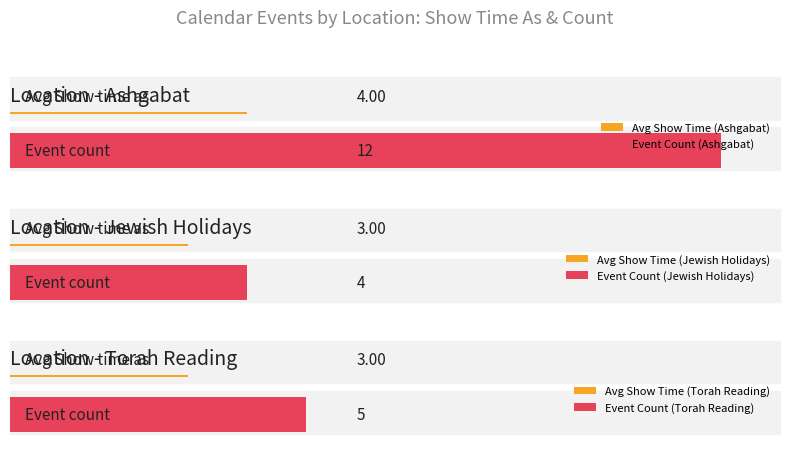

True or false: Ashgabat has a value of 1 at Jewish Holidays.

False